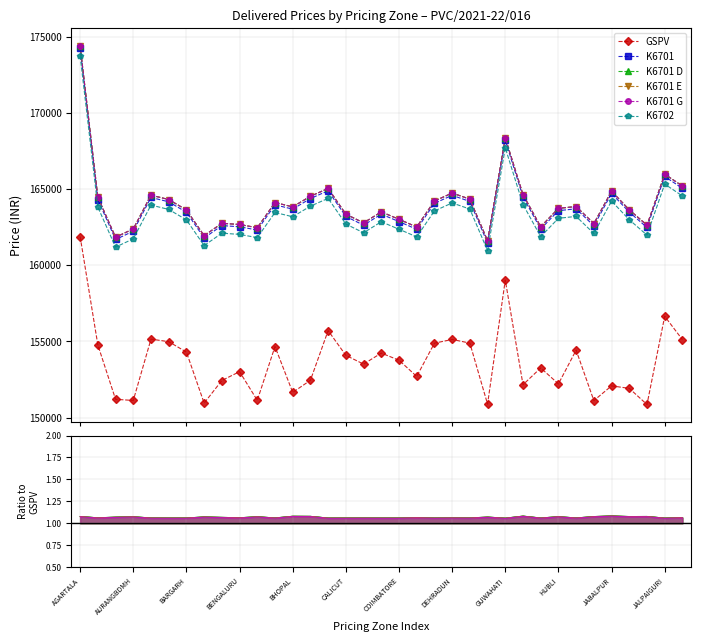

In K6701, how many points are higher than both neighbors (excluding endpoints)?

10